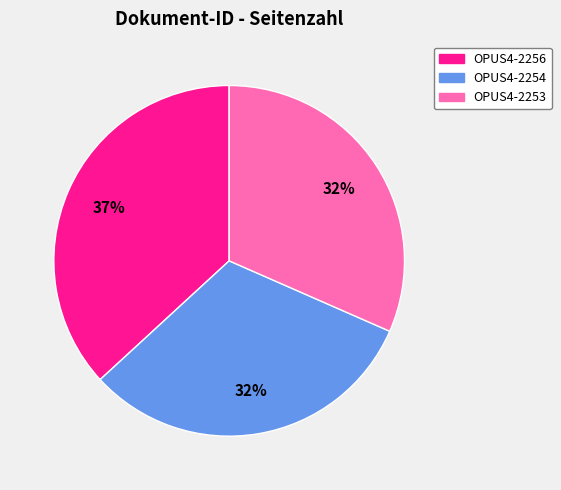

True or false: OPUS4-2254 accounts for 46% of the total.

False